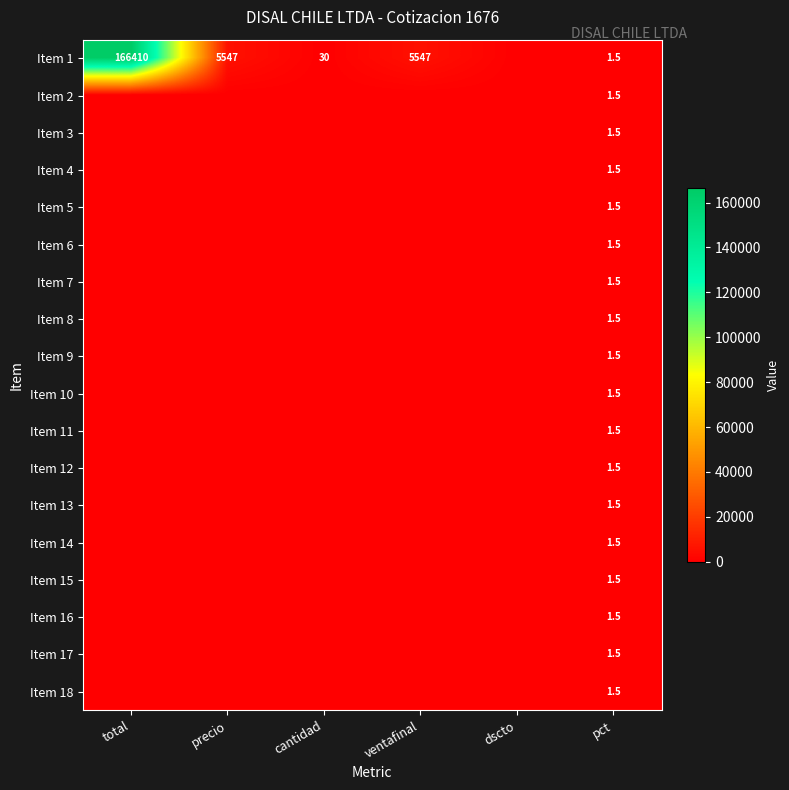

Between precio and ventafinal, which is larger?

precio